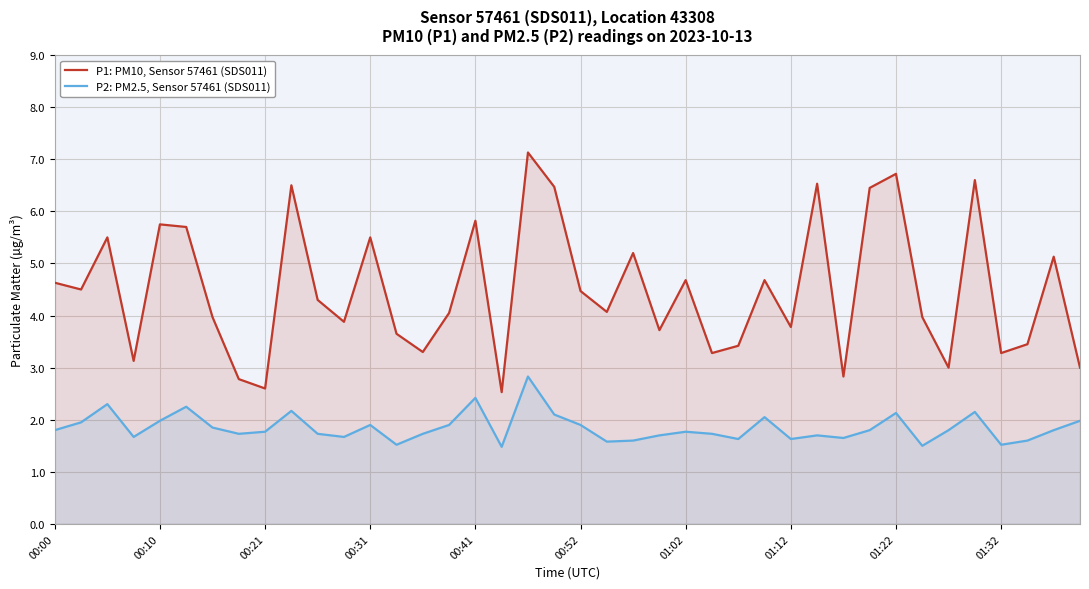

How many lines are shown in the chart?

2